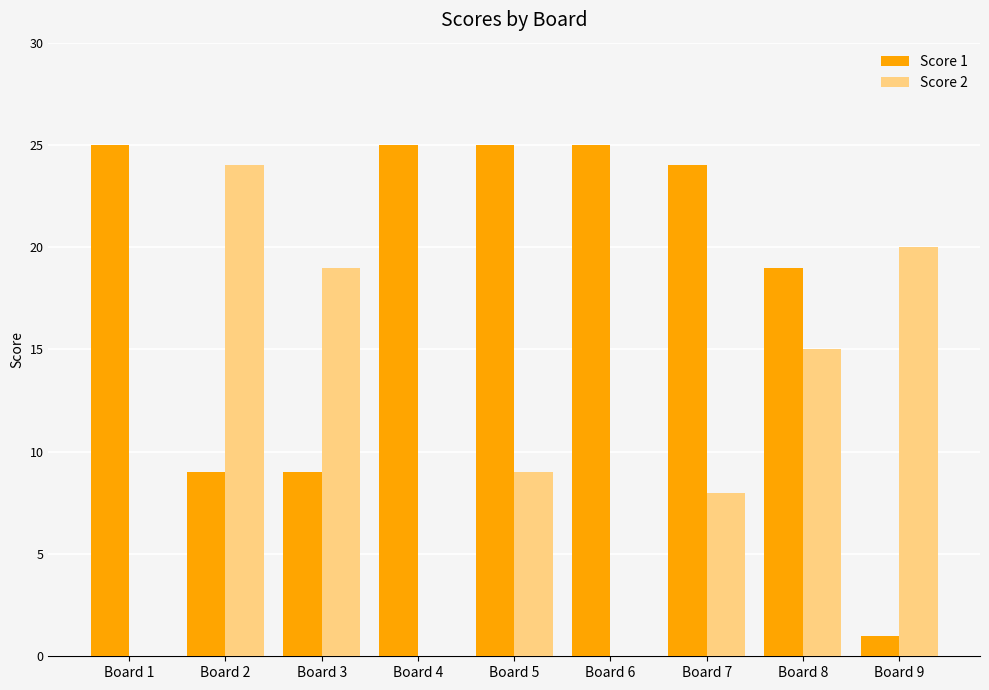

What is the sum of all Score 2 values?

95